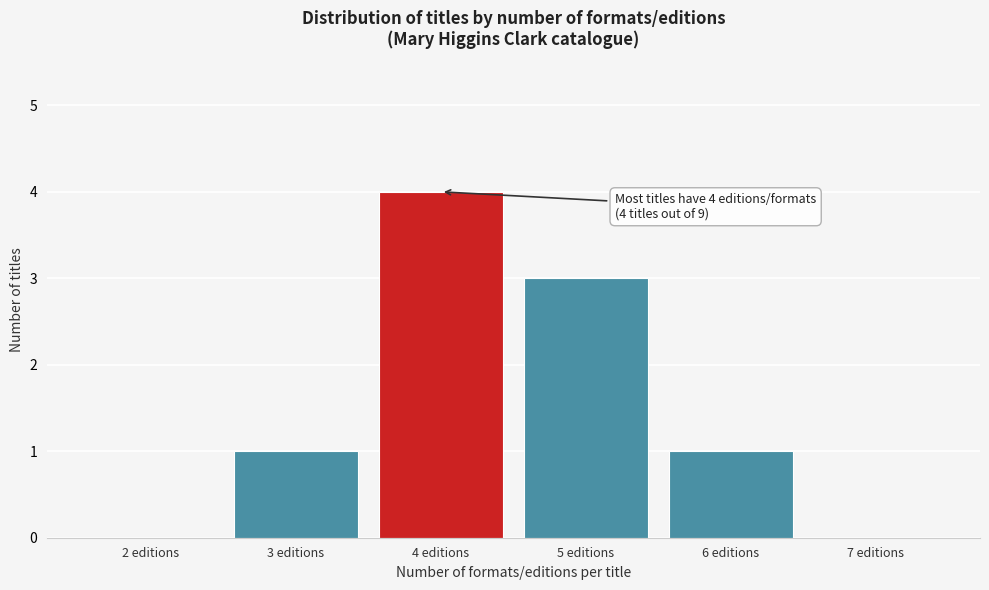

Reading left to right, transcribe all the data shown in this chart.

2 editions=0	3 editions=1	4 editions=4	5 editions=3	6 editions=1	7 editions=0